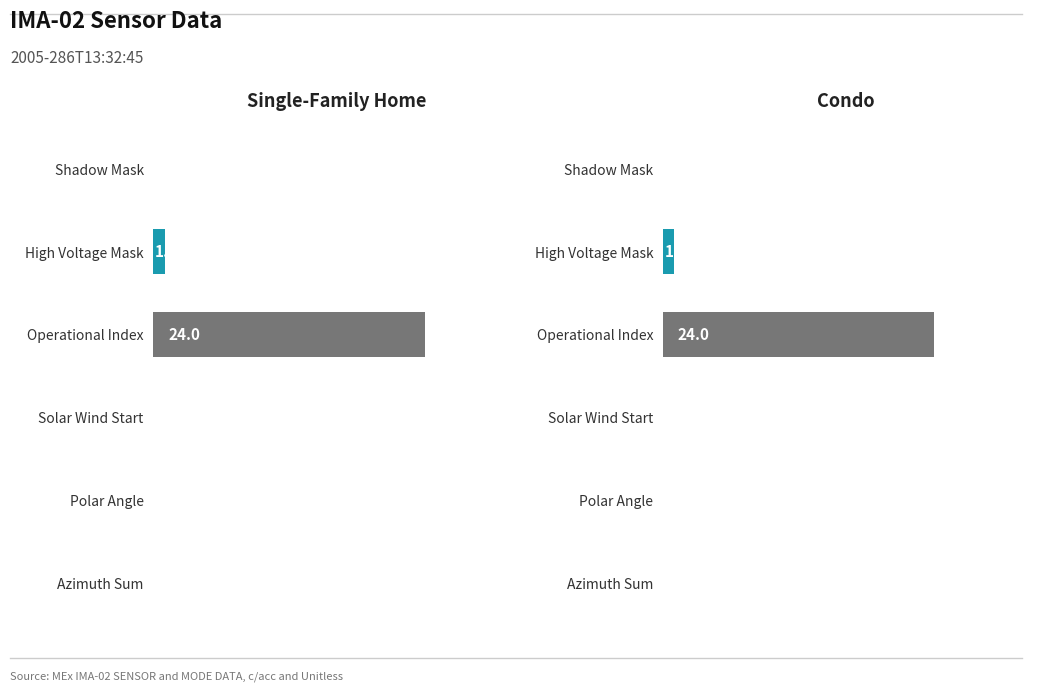

What is the difference between the maximum and minimum values in the Single-Family Home series?

24